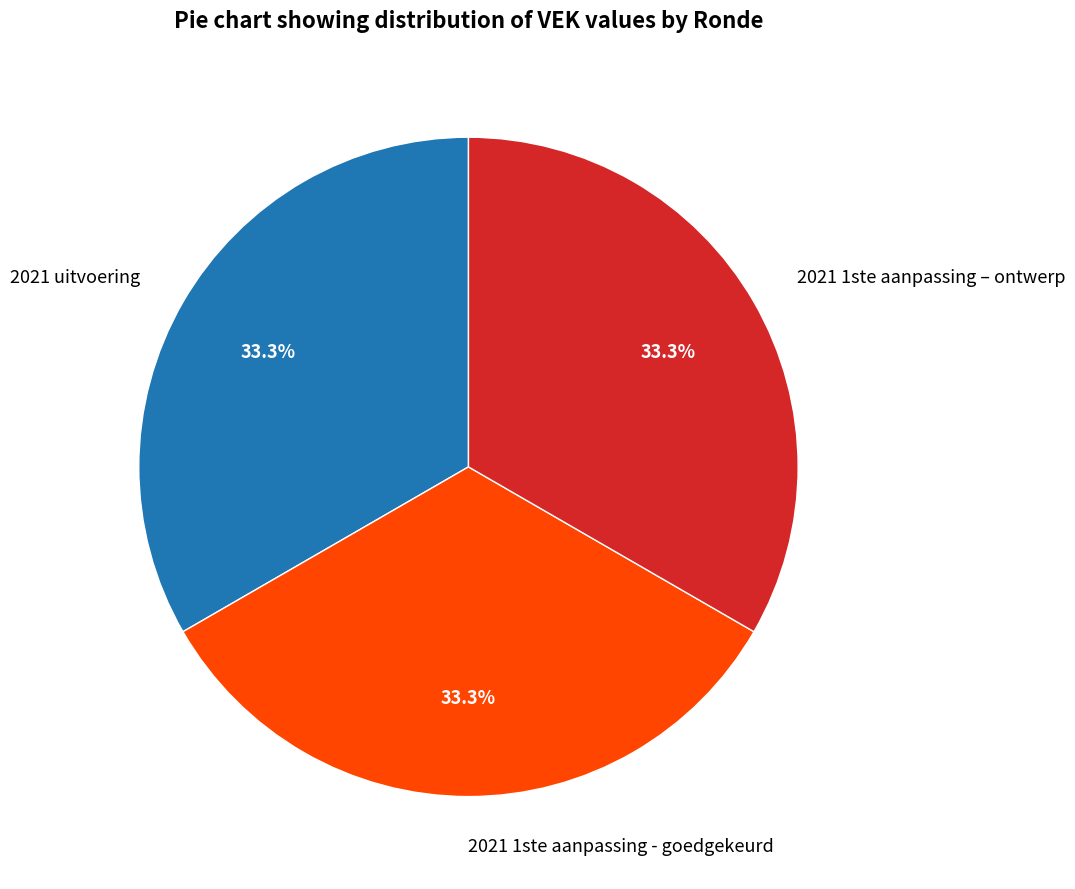

Does any single category account for the majority?

No